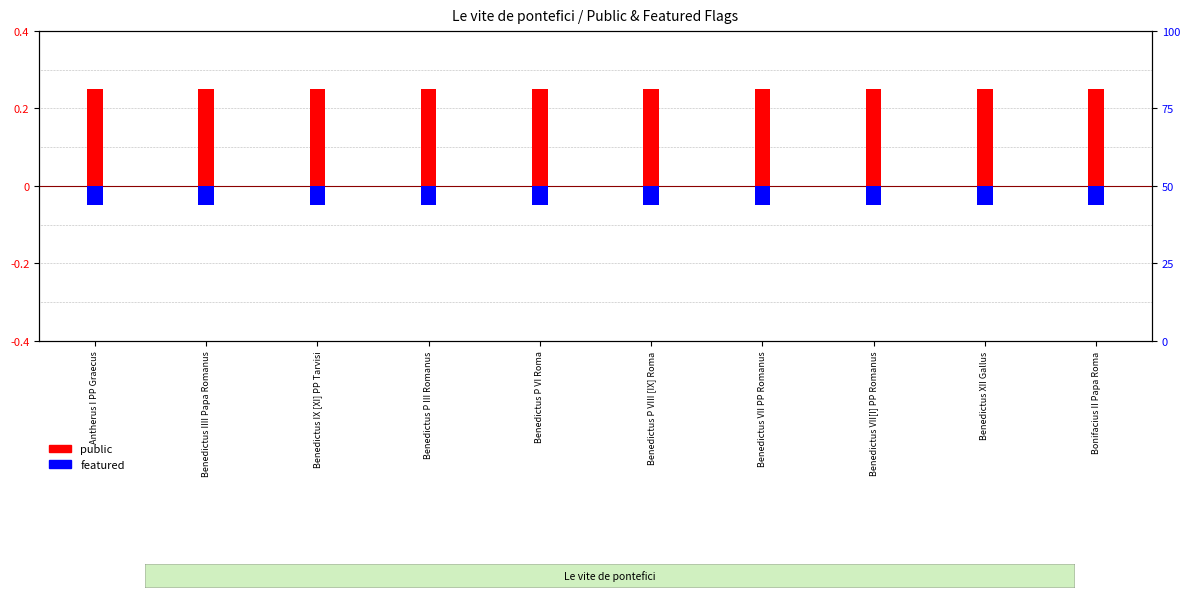

What value does the featured series have at Benedictus P VI Roma?

-0.1